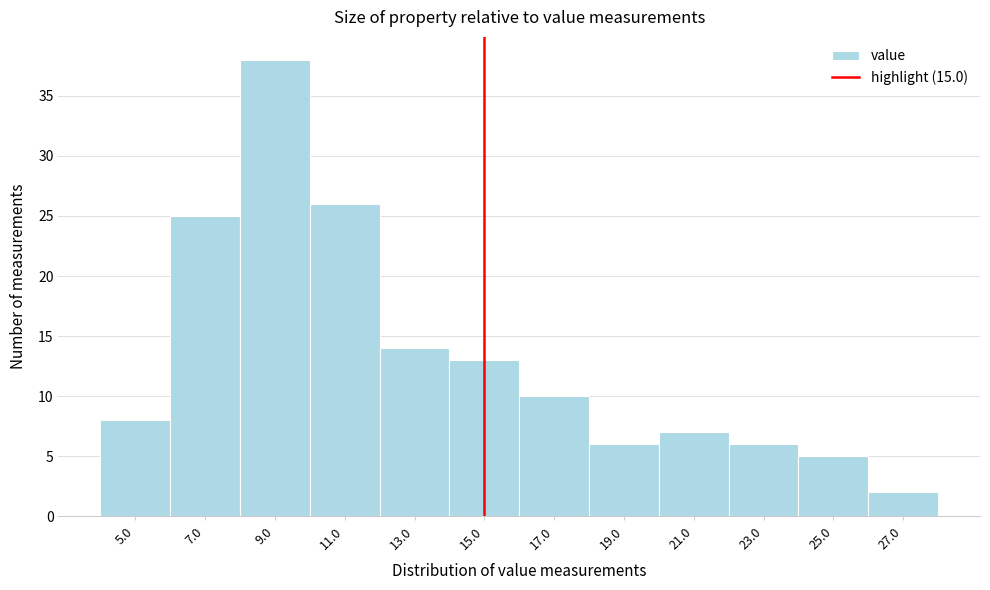

Reading left to right, list every bar in this chart as the range it spans on the x-axis followed by its height. The values are not printed on the chart, so give them approximately, as read against the axis.

4 to 6: 8
6 to 8: 25
8 to 10: 38
10 to 12: 26
12 to 14: 14
14 to 16: 13
16 to 18: 10
18 to 20: 6
20 to 22: 7
22 to 24: 6
24 to 26: 5
26 to 28: 2